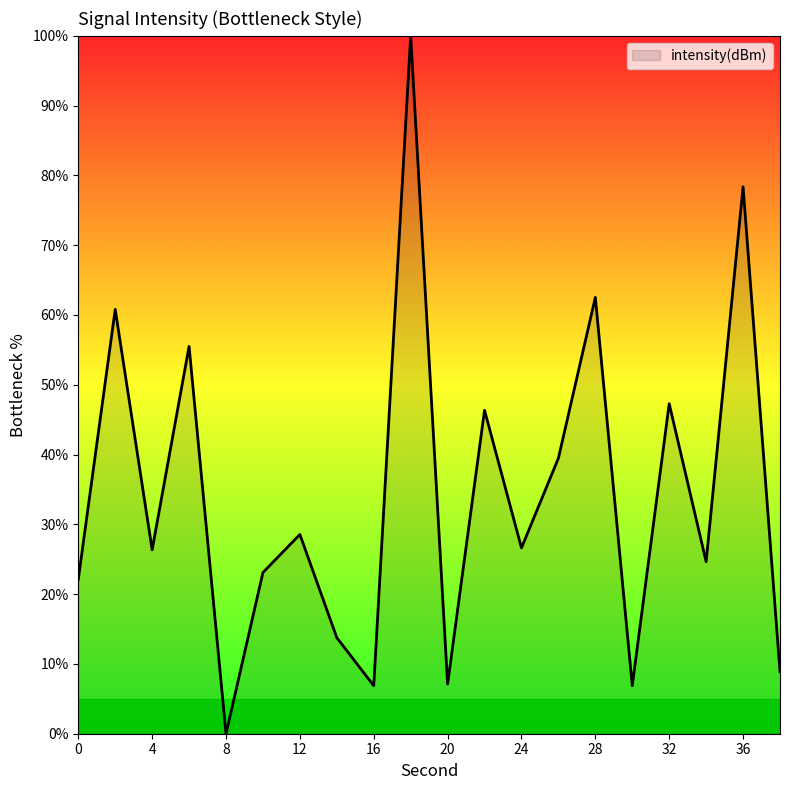

What is the greatest value displayed?

100.0